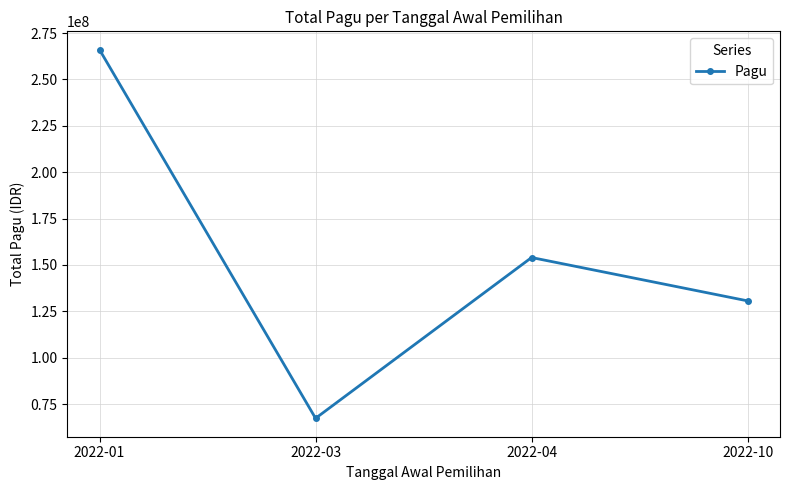

Is it true that the value at 2022-04 is 154000000?

True